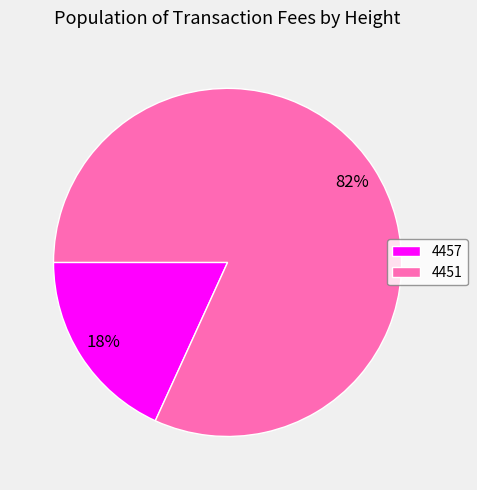

How many slices are in this pie chart?

2